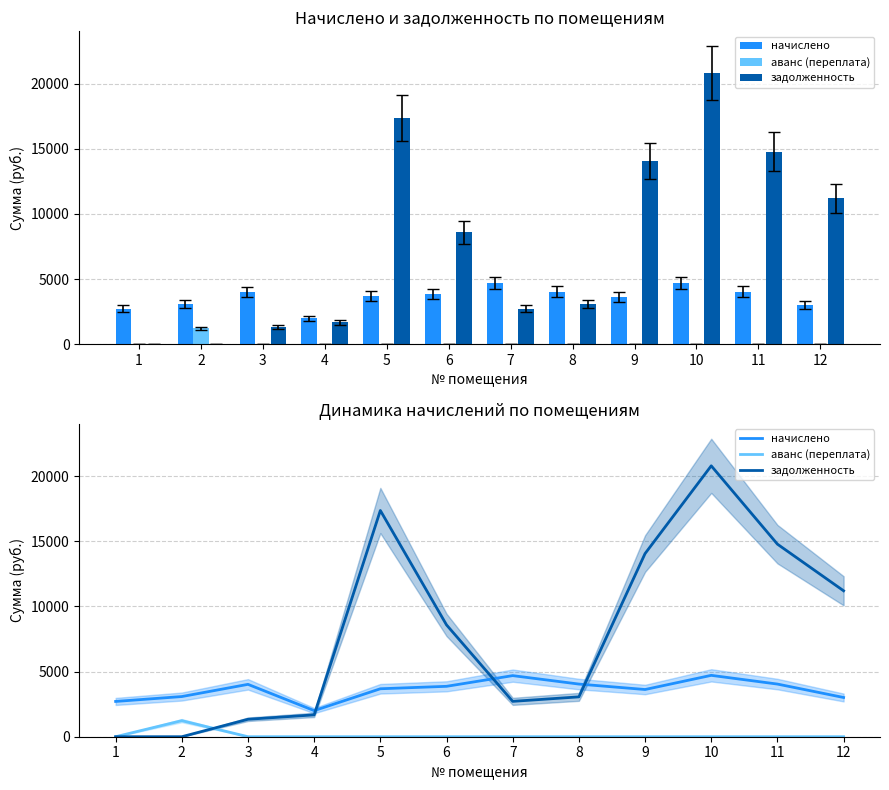

What is the spread (max minus min) of values at 8?

4039.2